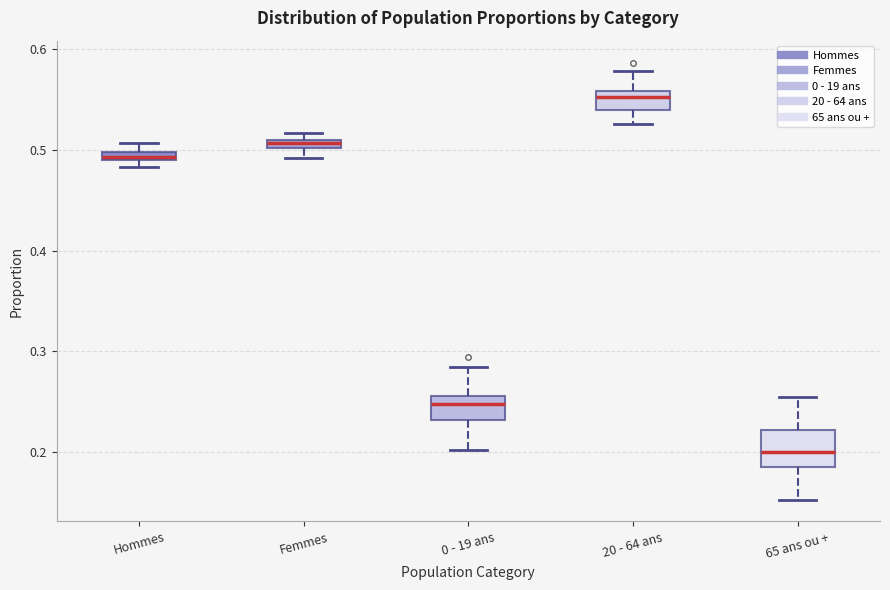

Which box's median line is the highest?

20 - 64 ans